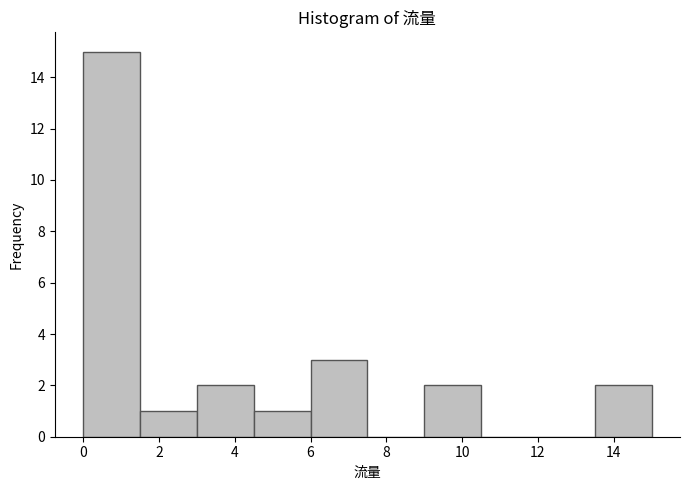

Over which range of the x-axis is the bar tallest?

0.0 to 1.5